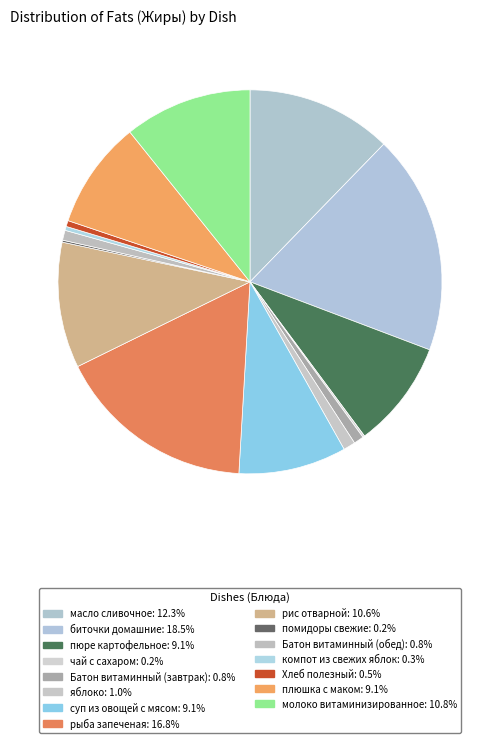

What percentage is the рис отварной slice, to the nearest percent?

11%